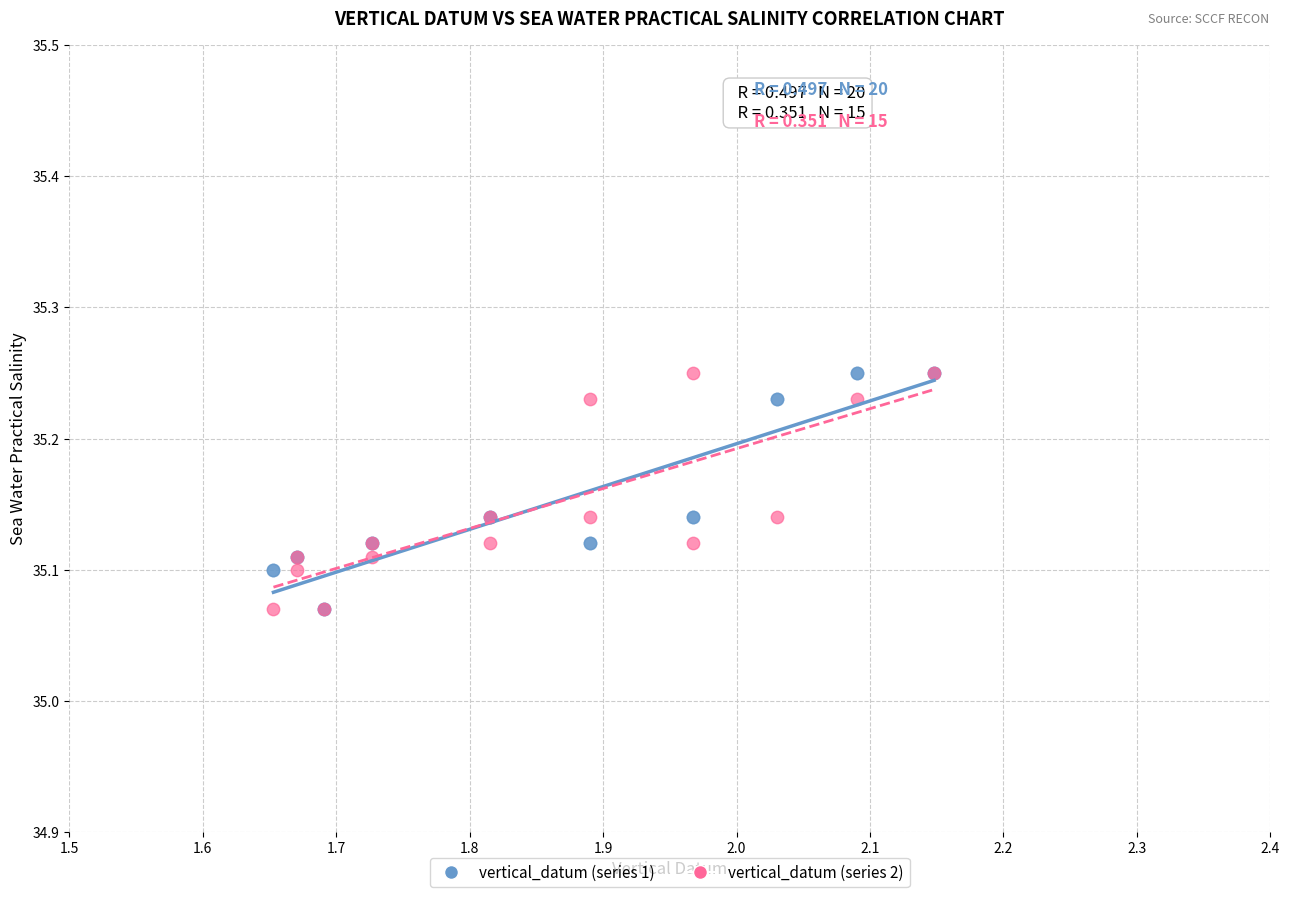

What are all the series names shown in the legend?

vertical_datum (series 1), vertical_datum (series 2)